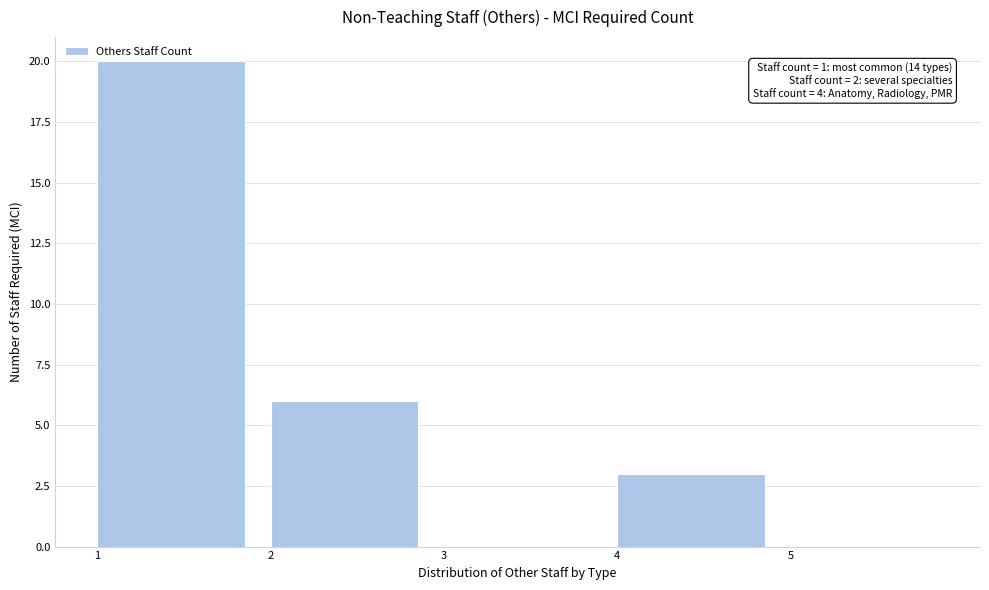

Which range on the x-axis has the tallest bar?

1 to 2